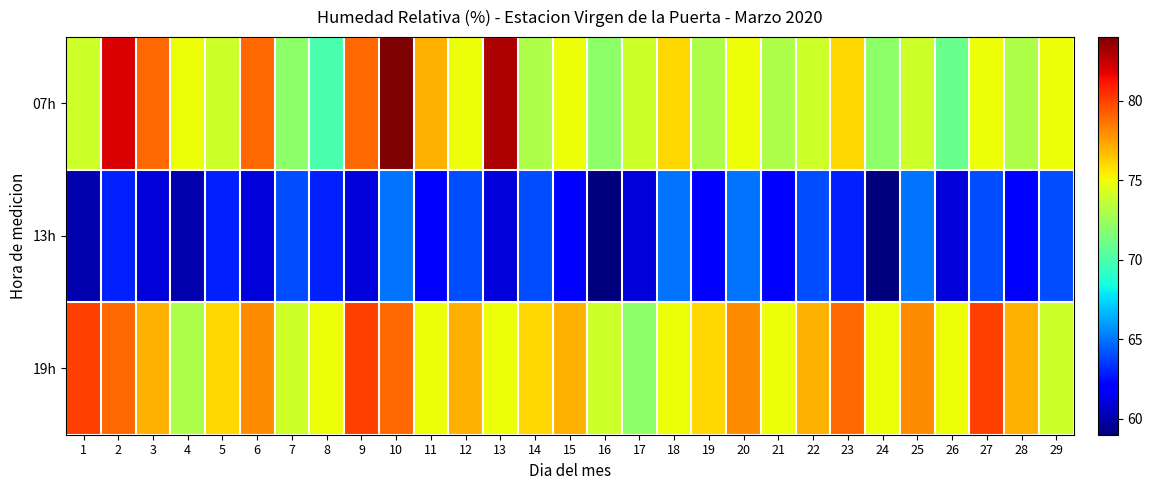

Reading right to left, transcribe all the data shown in this chart.

07h: 29=75	28=73	27=75	26=71	25=74	24=72	23=76	22=74	21=73	20=75	19=73	18=76	17=74	16=72	15=75	14=73	13=83	12=75	11=77	10=84	9=79	8=70	7=72	6=79	5=74	4=75	3=79	2=82	1=74
13h: 29=64	28=62	27=64	26=61	25=65	24=59	23=63	22=64	21=62	20=65	19=62	18=65	17=61	16=59	15=62	14=64	13=61	12=64	11=62	10=65	9=61	8=63	7=64	6=61	5=63	4=60	3=61	2=63	1=60
19h: 29=74	28=77	27=80	26=75	25=78	24=75	23=79	22=77	21=75	20=78	19=76	18=75	17=72	16=74	15=77	14=76	13=75	12=77	11=75	10=79	9=80	8=75	7=74	6=78	5=76	4=73	3=77	2=79	1=80